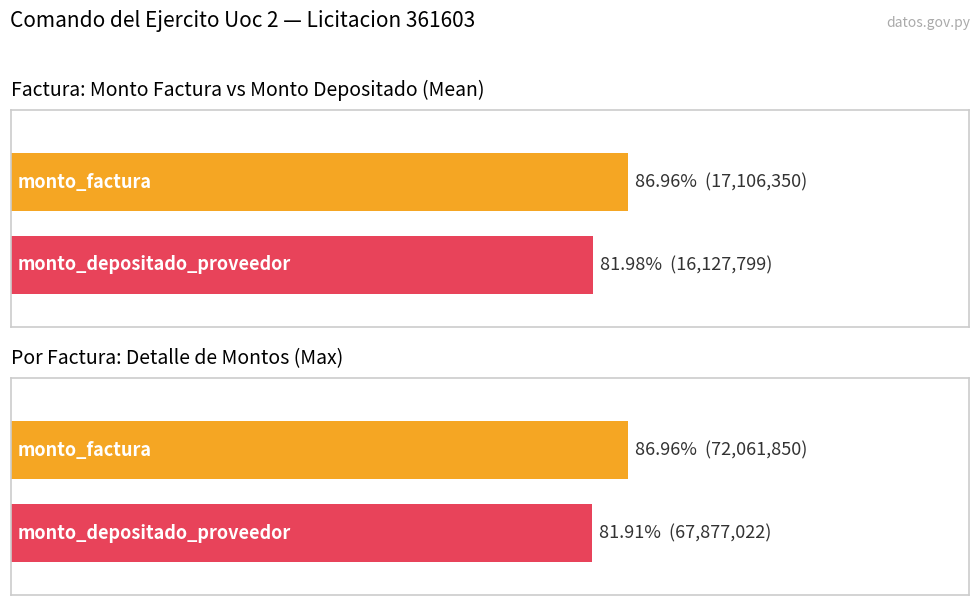

At 001-001-0002382, list the series in order from smallest to largest.

monto_depositado_proveedor, monto_factura